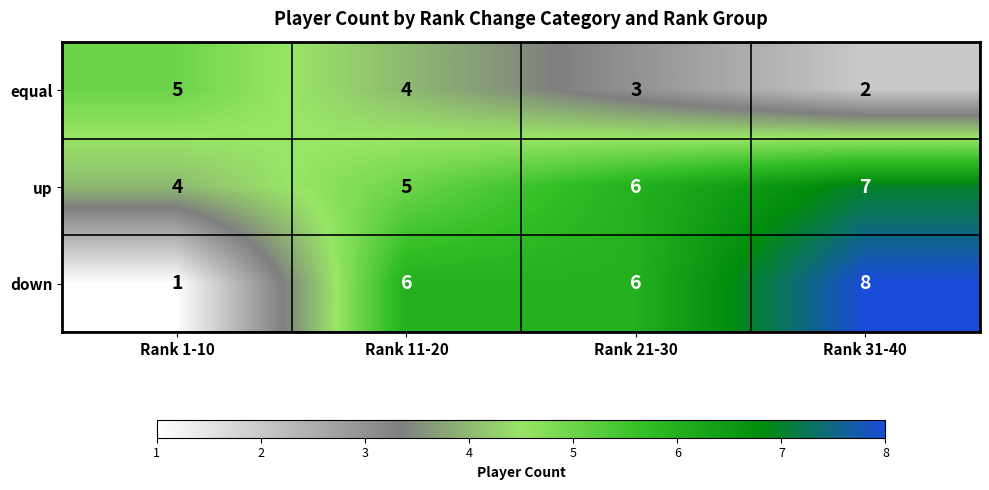

Rank the series at Rank 31-40 from lowest to highest value.

equal, up, down